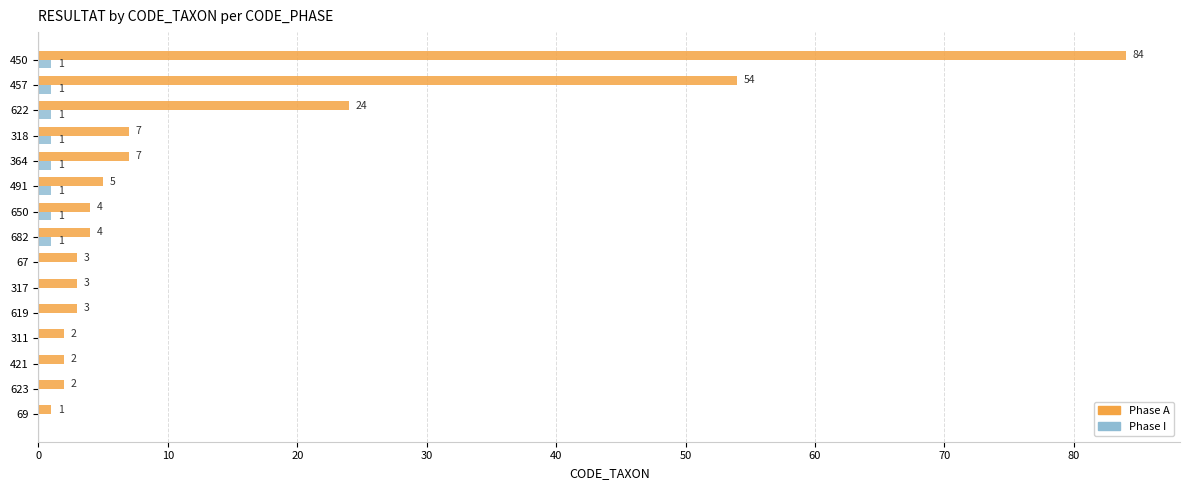

Which series changed the most between 318 and 623?

Phase A